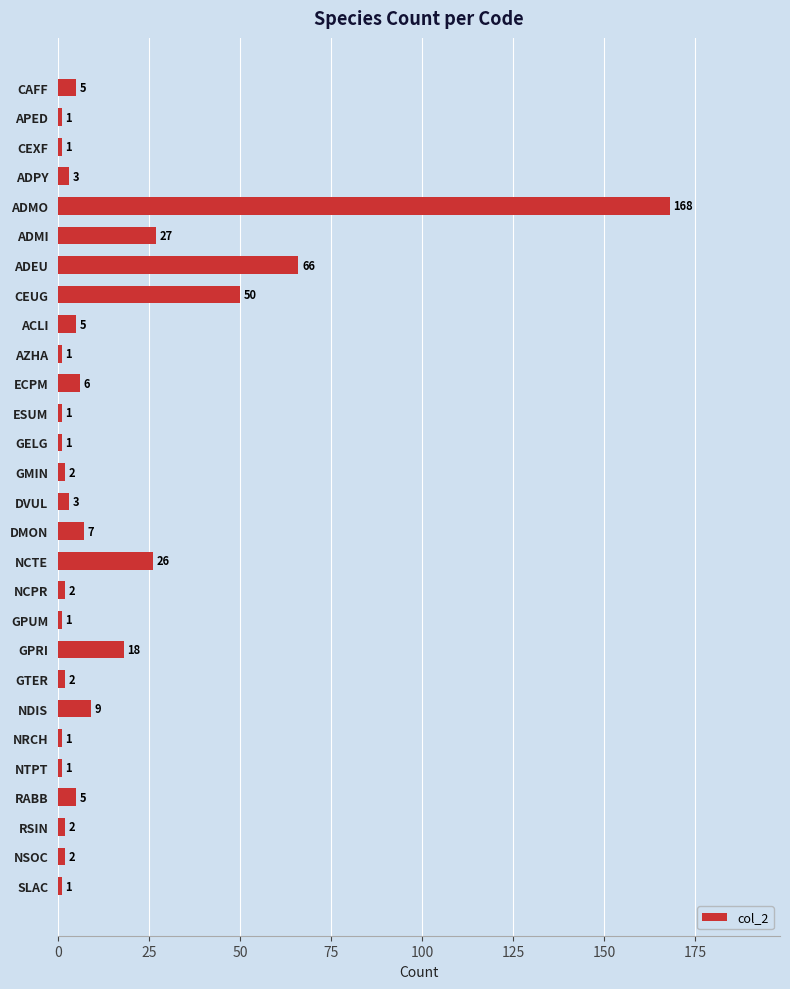

Are the bars grouped side by side (vs. stacked)?

No